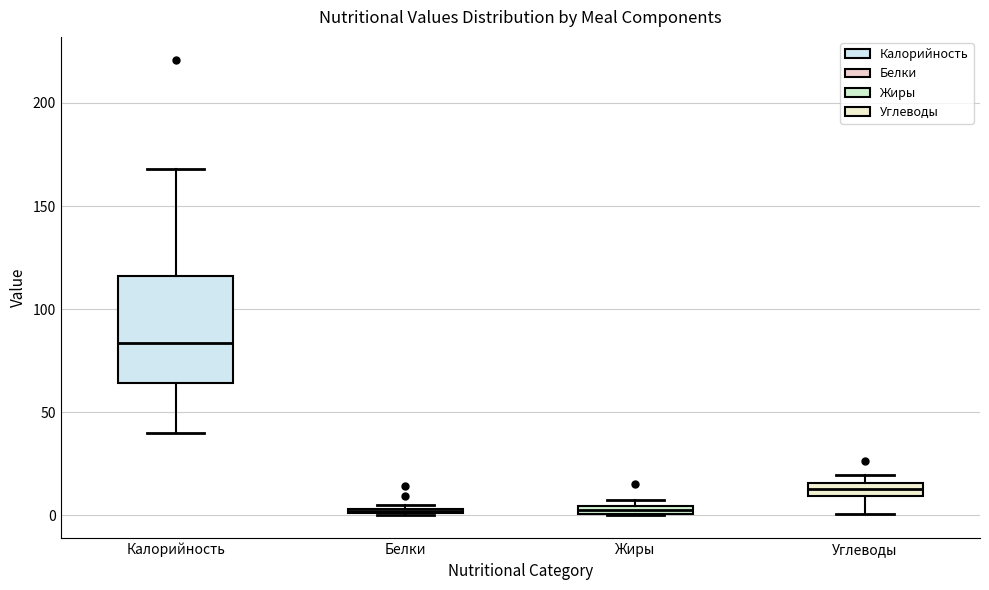

Which box has the highest median line?

Калорийность